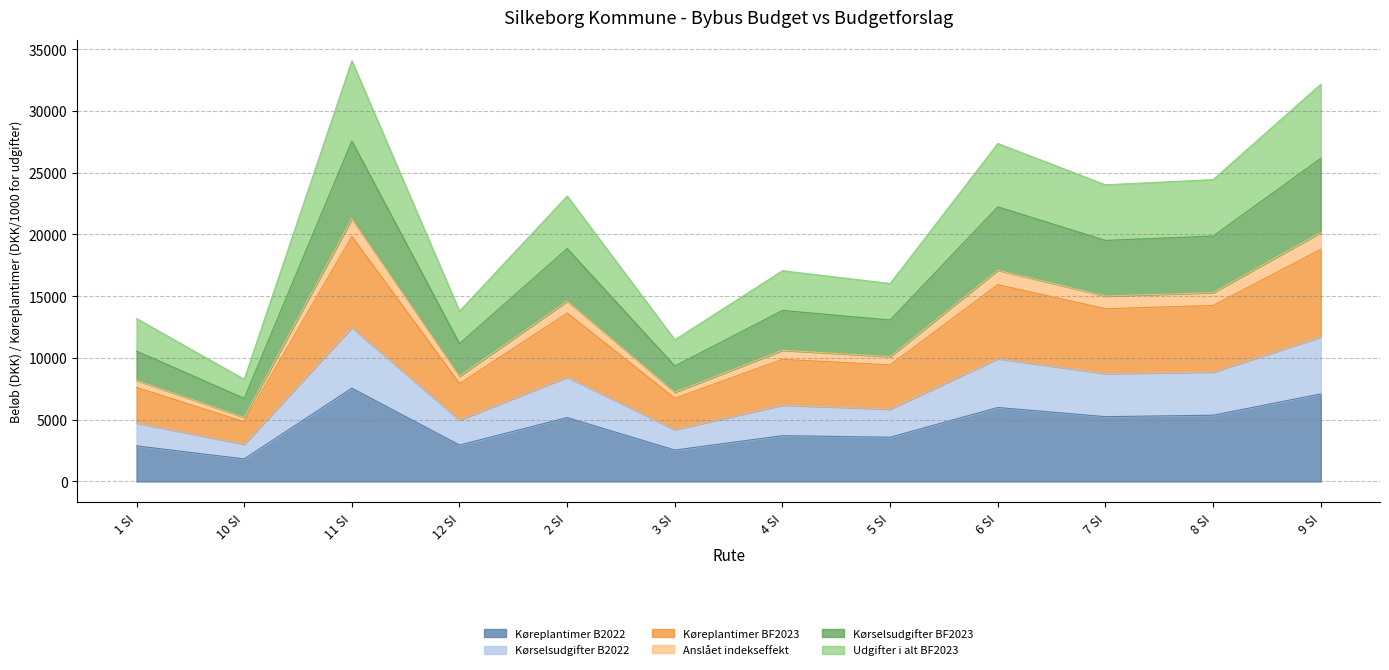

How many lines are shown in the chart?

6